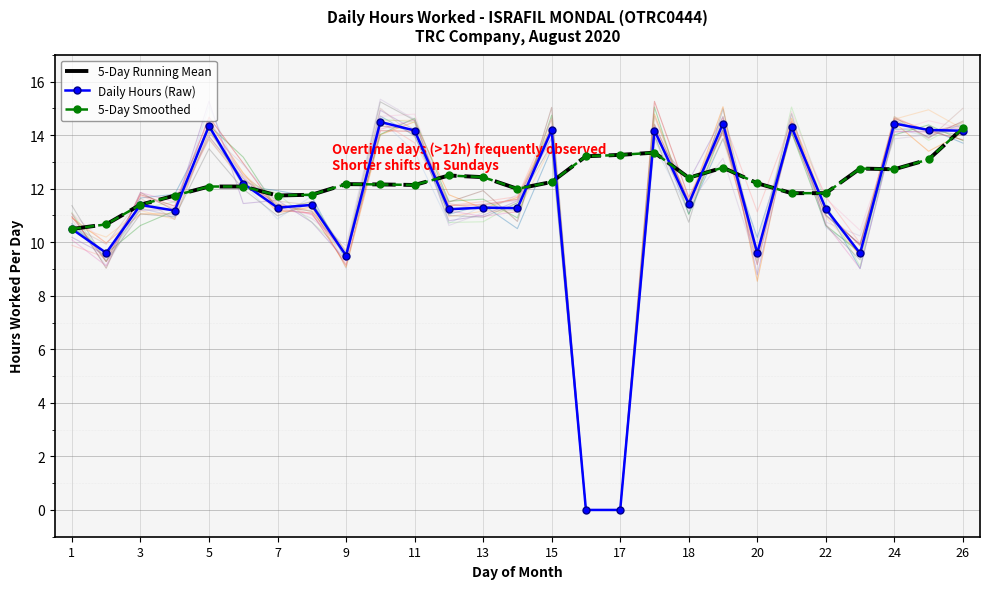

Is the value of 5-Day Running Mean at 17 greater than the value of Daily Hours (Raw) at 23?

Yes